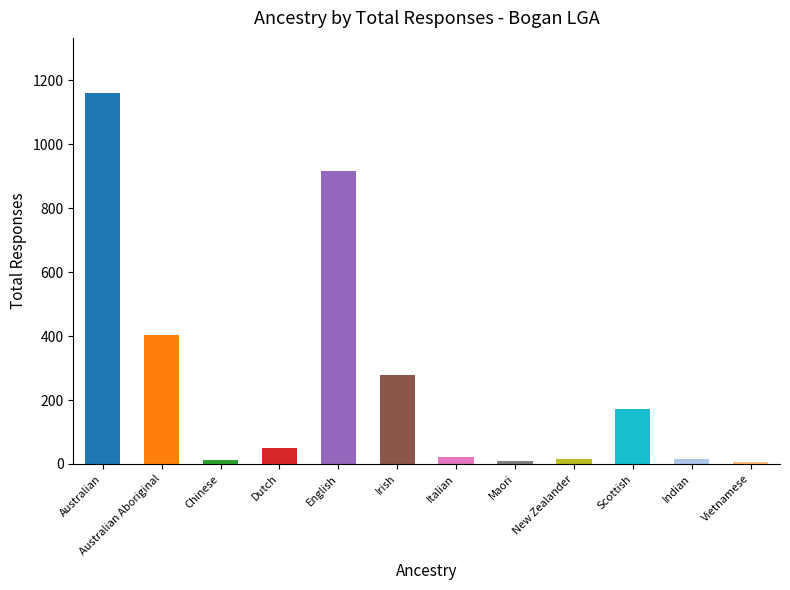

Count the number of categories in the chart.

12